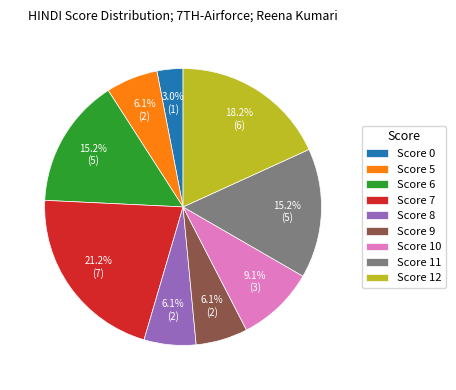

To the nearest percent, what is the difference between the largest and smallest slice percentages?

18%